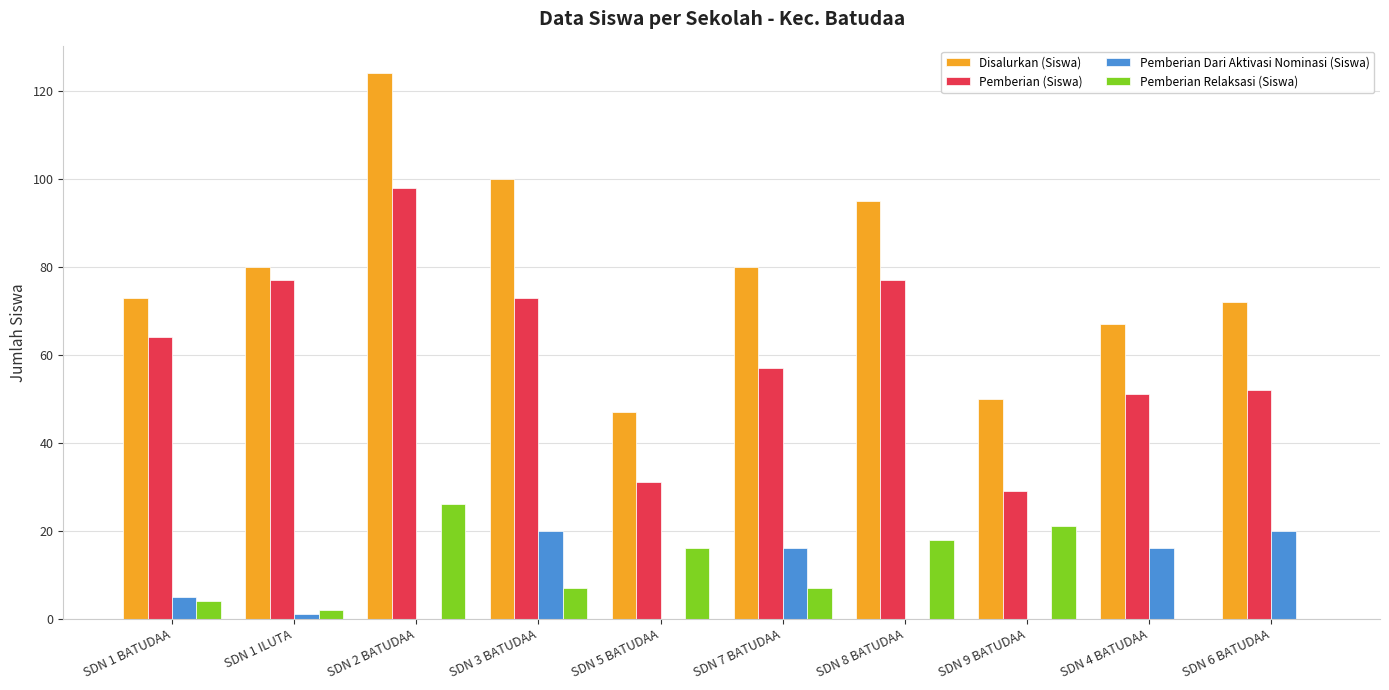

Where does the Pemberian Relaksasi (Siswa) series first go above 7?

SDN 2 BATUDAA